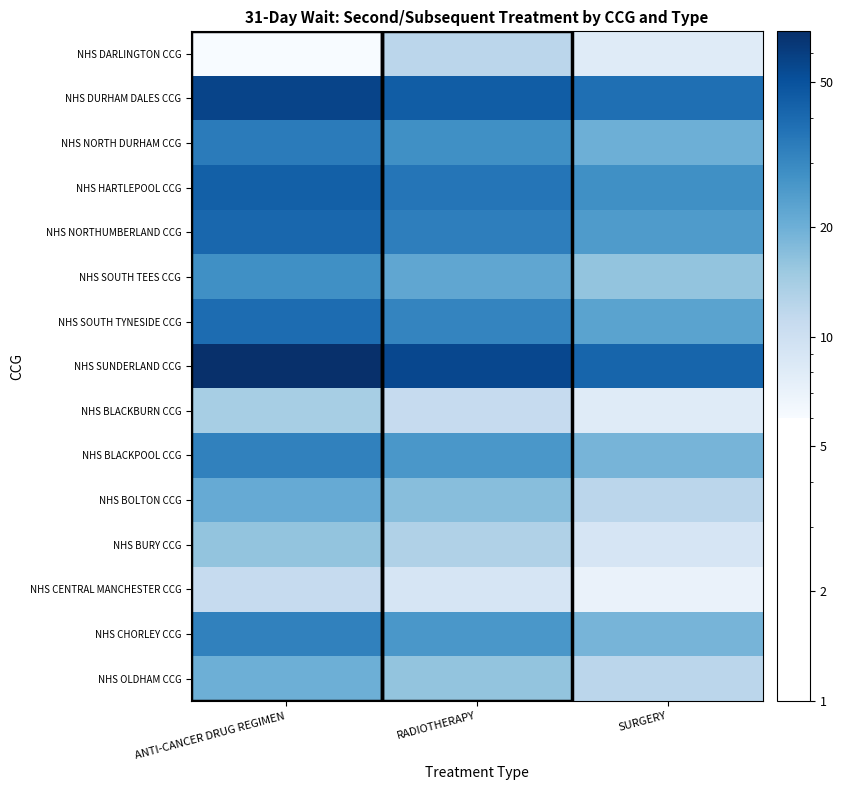

How many data points does each series have?

3